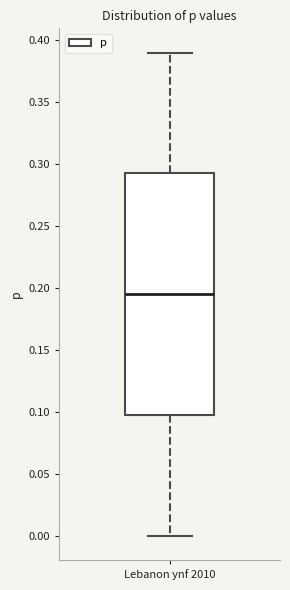

Transcribe this box plot: give where the median line is, the range the box spans, and where the two whiskers end, as read against the y-axis. The values are not printed on the chart, so give them approximately, as read against the axis.

median 0.195, box 0.100 to 0.295, whiskers 0.000 to 0.390